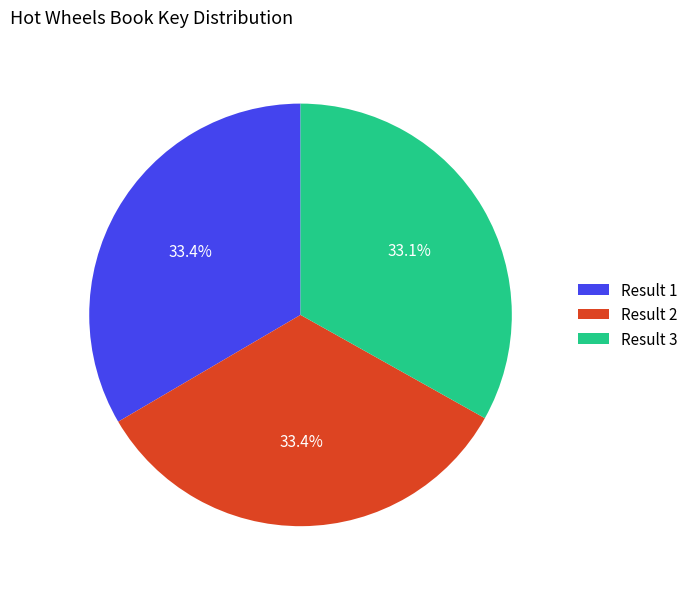

What is the ratio of the value at Result 1 to the value at Result 3?

1.0